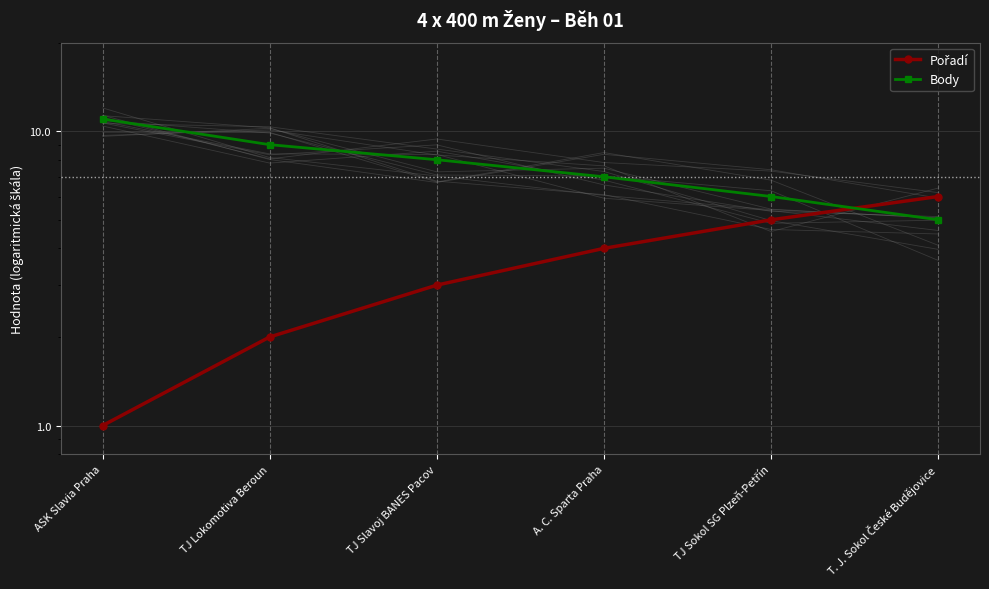

At which label does Pořadí reach its minimum?

ASK Slavia Praha